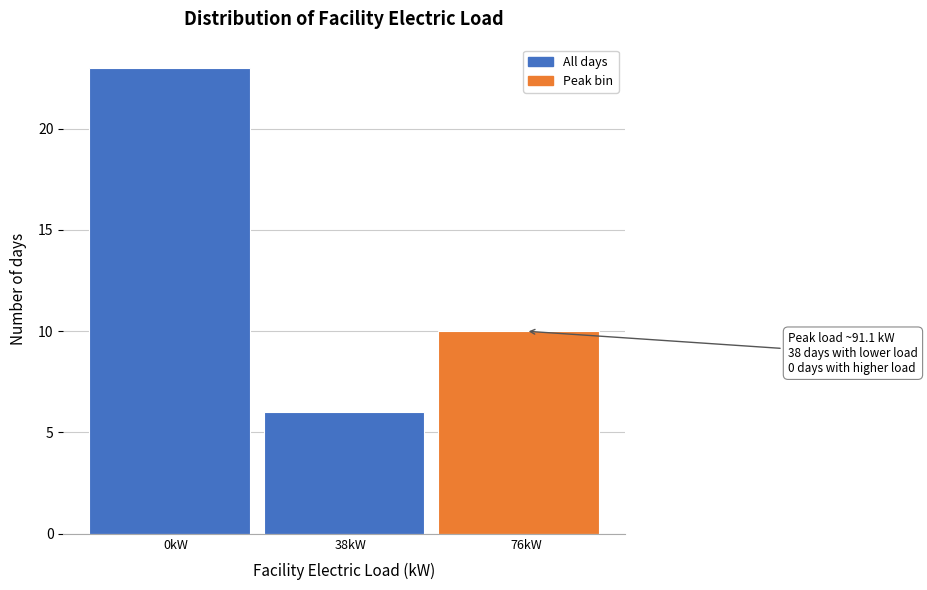

Reading right to left, what are all the values shown in this chart?

10	6	23